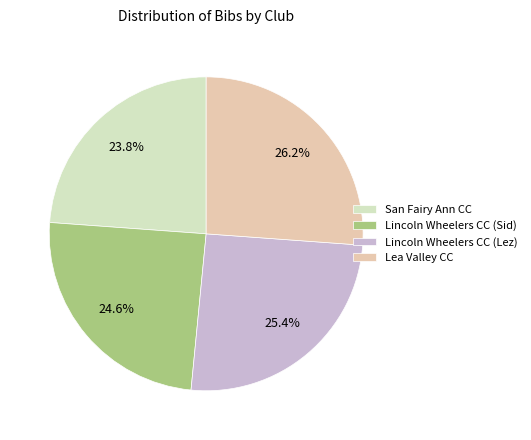

Which category has the biggest portion of the pie?

Lea Valley CC